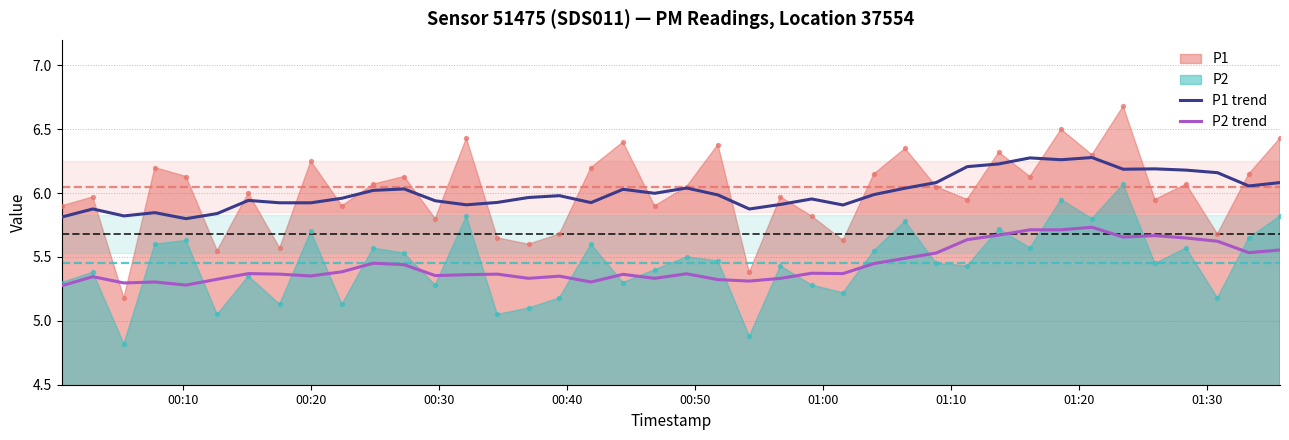

True or false: P1 trend and P2 trend intersect in this chart.

False